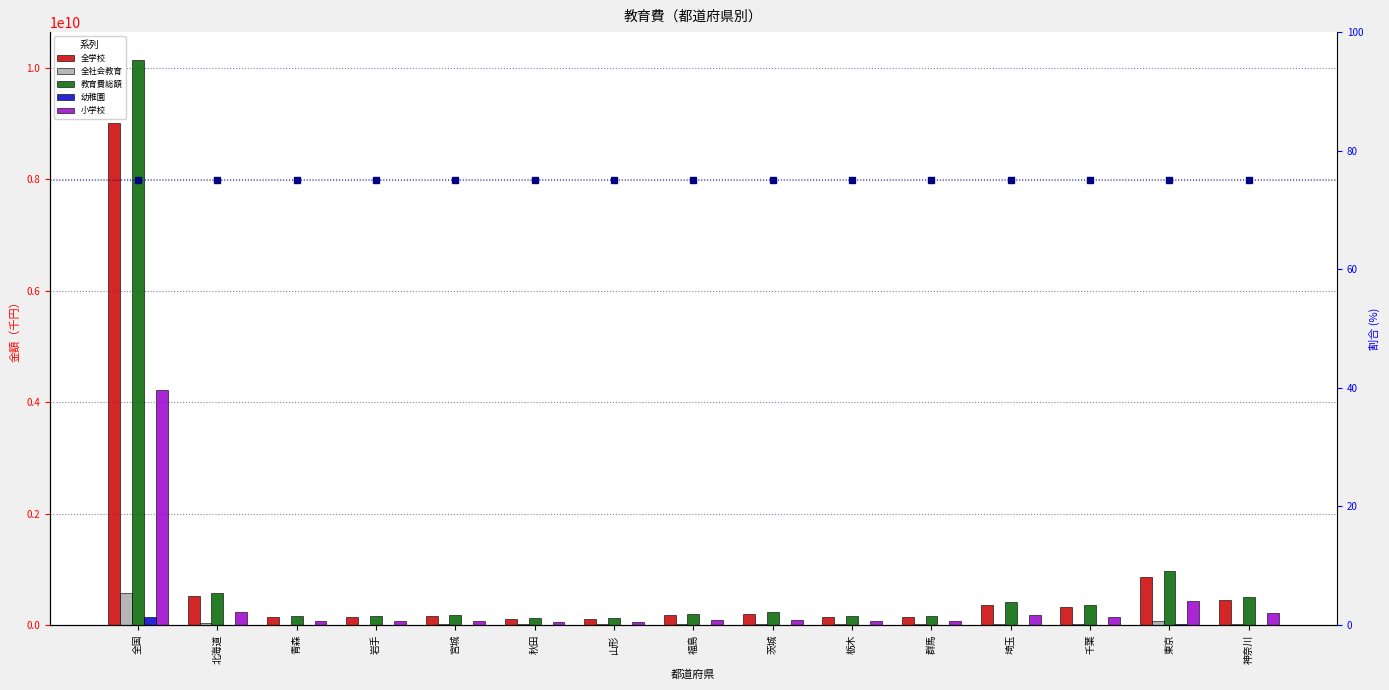

How many bars are there in total?

75